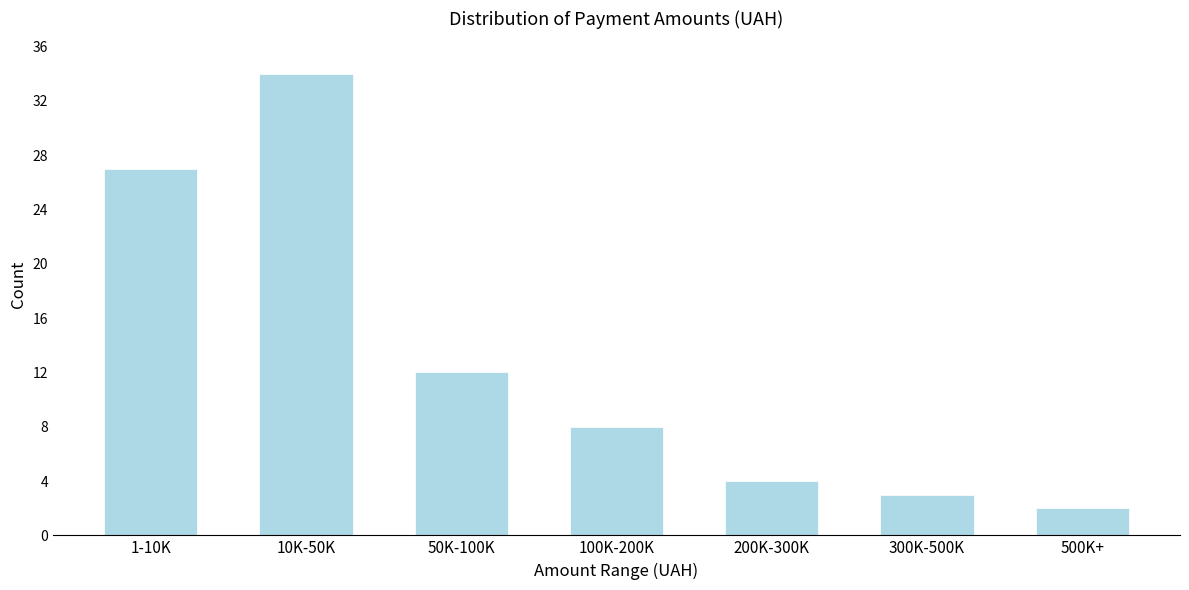

Reading left to right, extract all data points from this chart.

1-10K=27	10K-50K=34	50K-100K=12	100K-200K=8	200K-300K=4	300K-500K=3	500K+=2